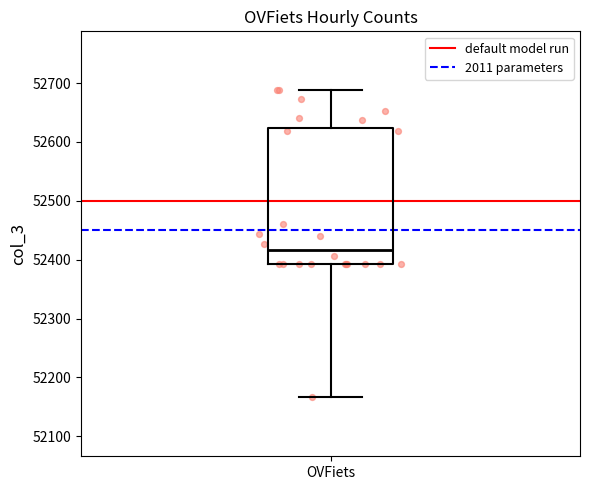

Where does the lower whisker of the box for OVFiets end on the y-axis? The values are not printed on the chart, so give them approximately, as read against the axis.

52170